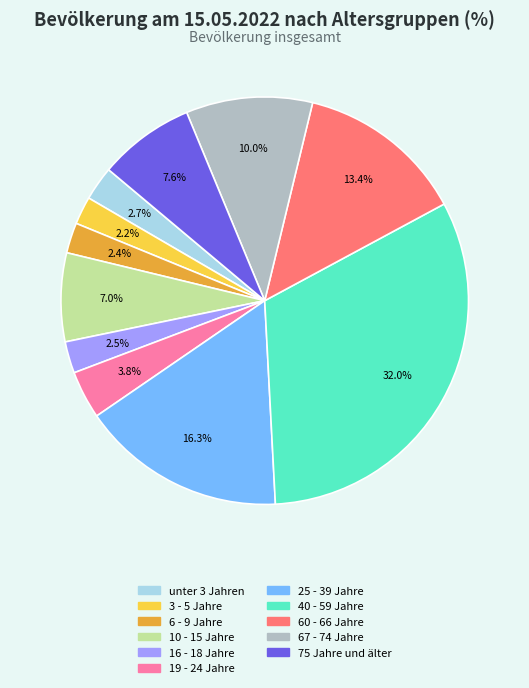

Which category has the biggest portion of the pie?

40 - 59 Jahre